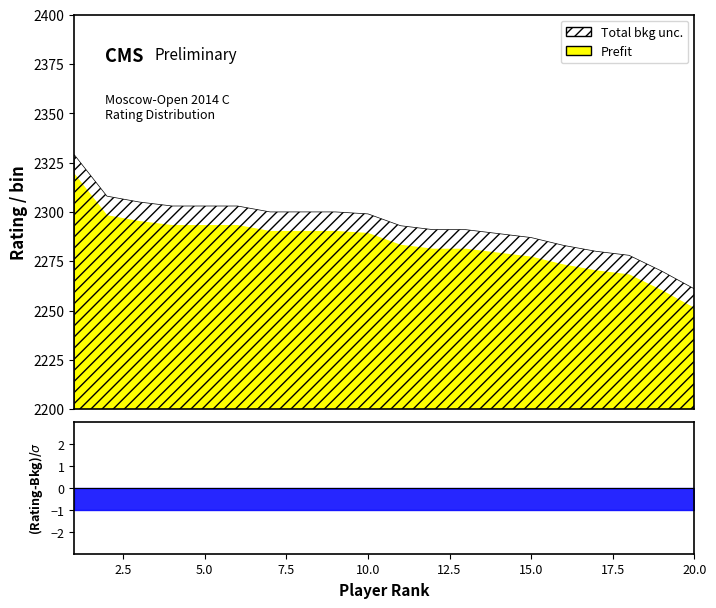

Count the number of categories in the chart.

20